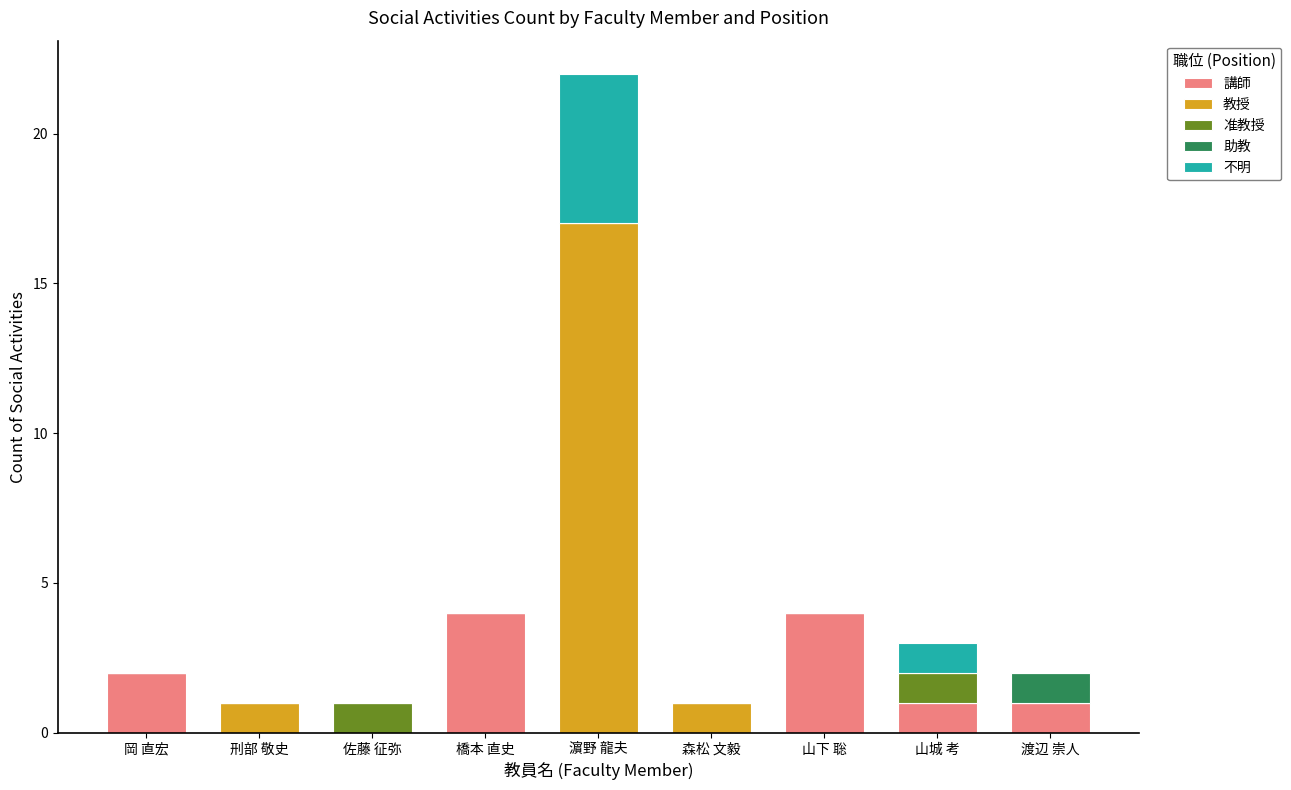

At which category is the sum across all series the highest?

濵野 龍夫